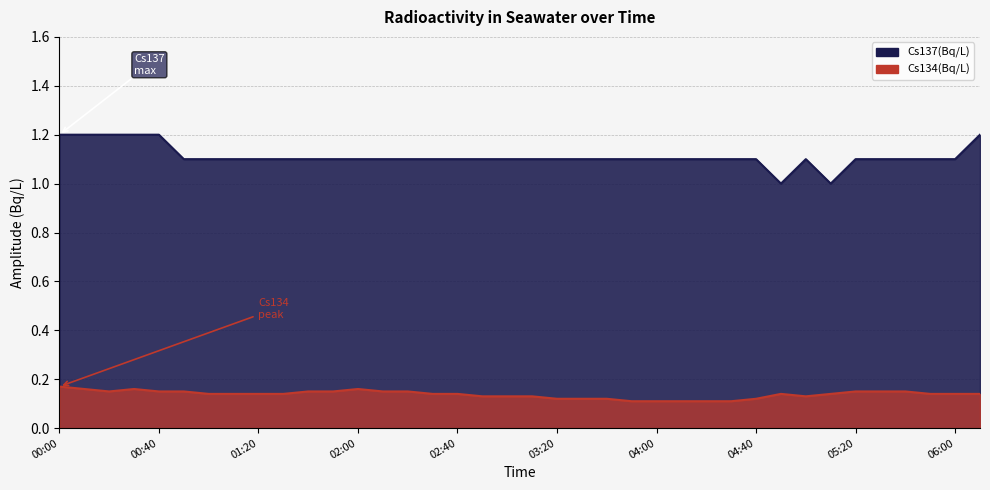

What is the value of the Cs134(Bq/L) point at the 4th from the left?

0.2